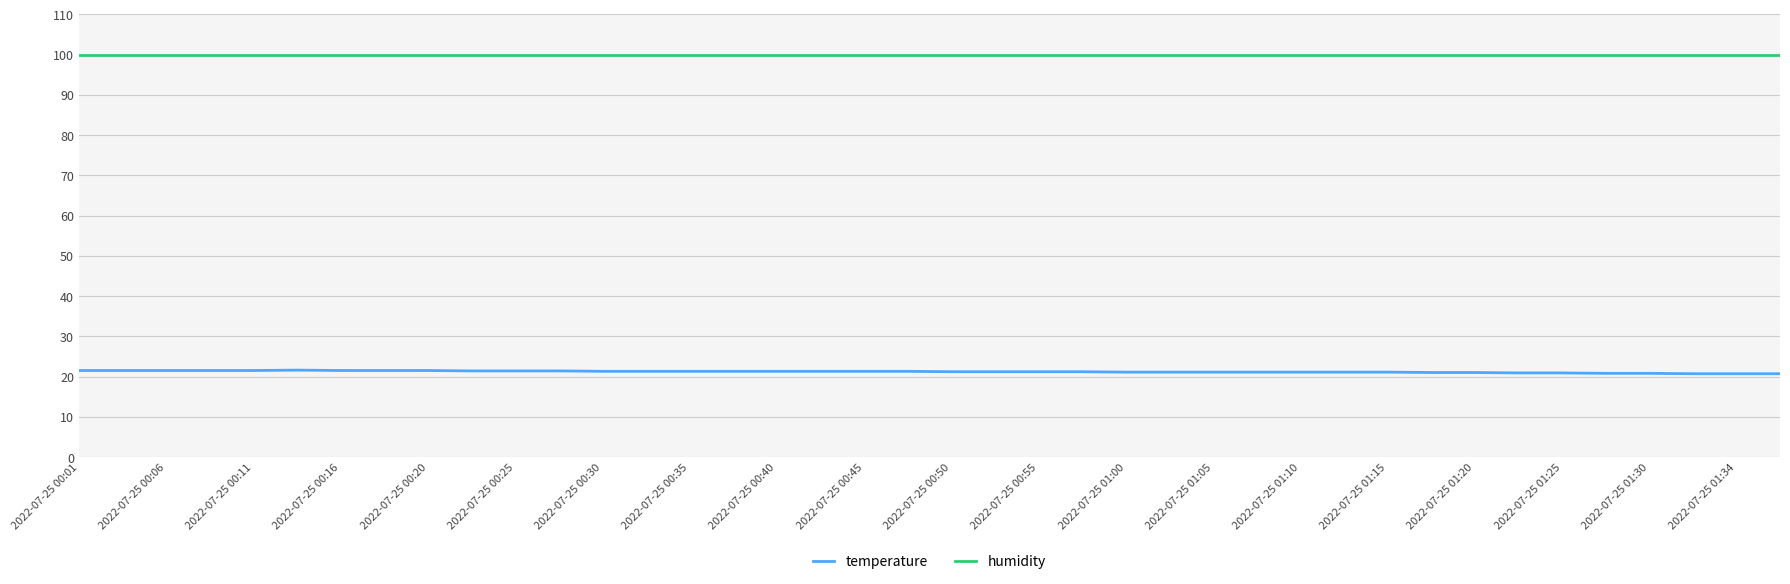

What is the maximum value for temperature?

21.6